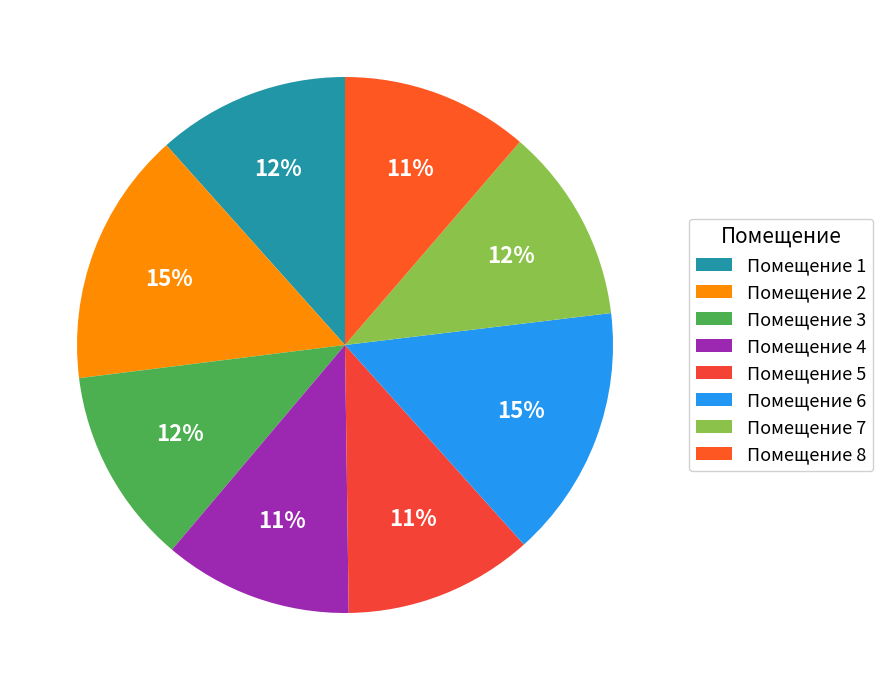

How many slices are in this pie chart?

8